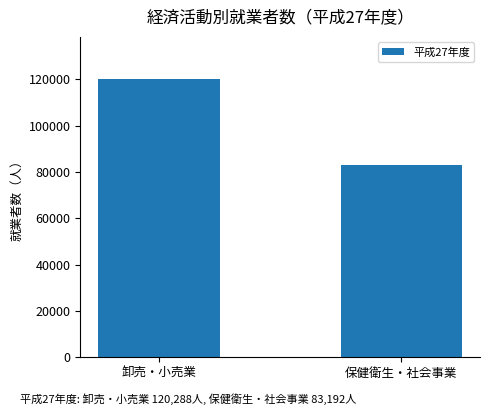

Which has a higher value, 保健衛生・社会事業 or 卸売・小売業?

卸売・小売業